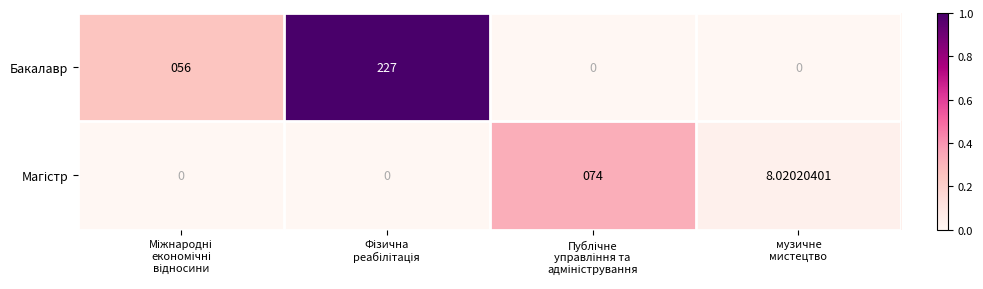

Which series has the widest spread of values?

Бакалавр